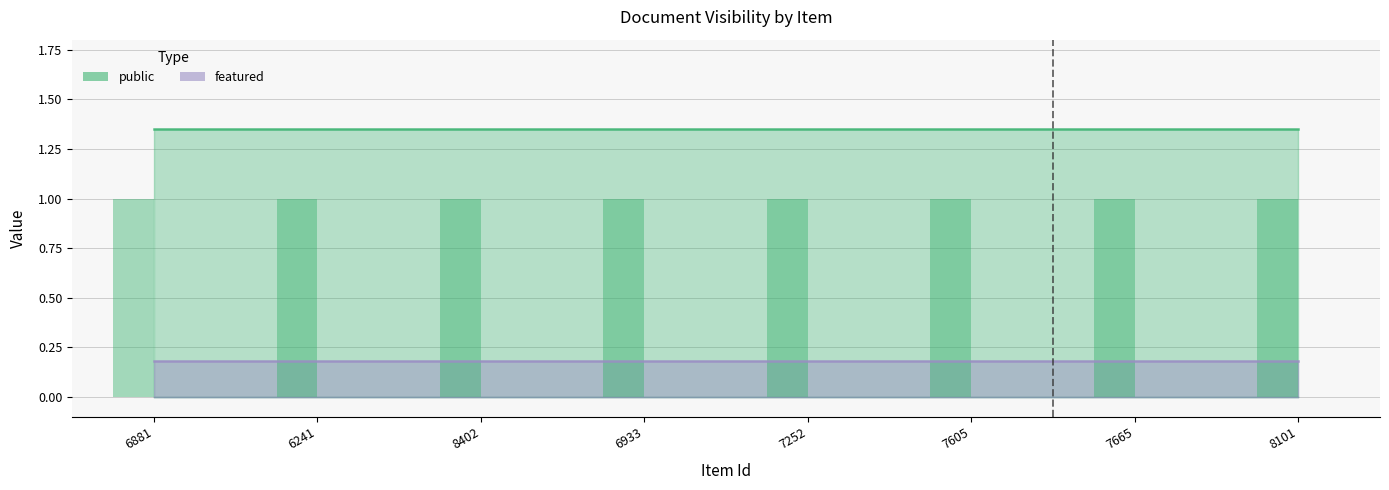

At 7605, list the series in order from smallest to largest.

featured, public